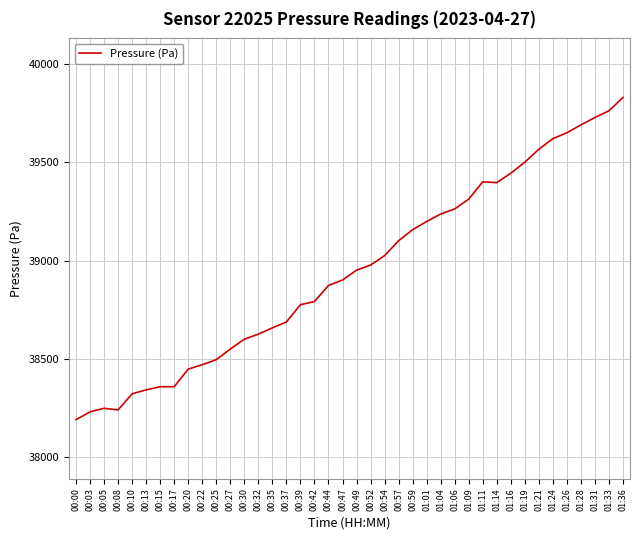

What is the difference between the maximum and minimum values?

1637.6